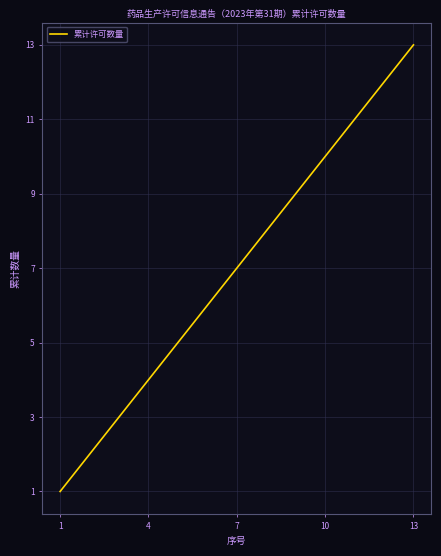

What is the greatest value displayed?

13.0